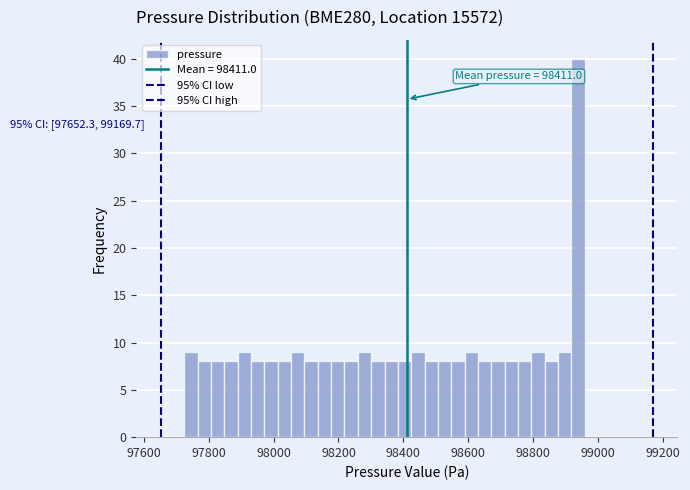

Around what value on the x-axis is the tallest bar? Give the approximate position of its centre, as read against the axis.

98940